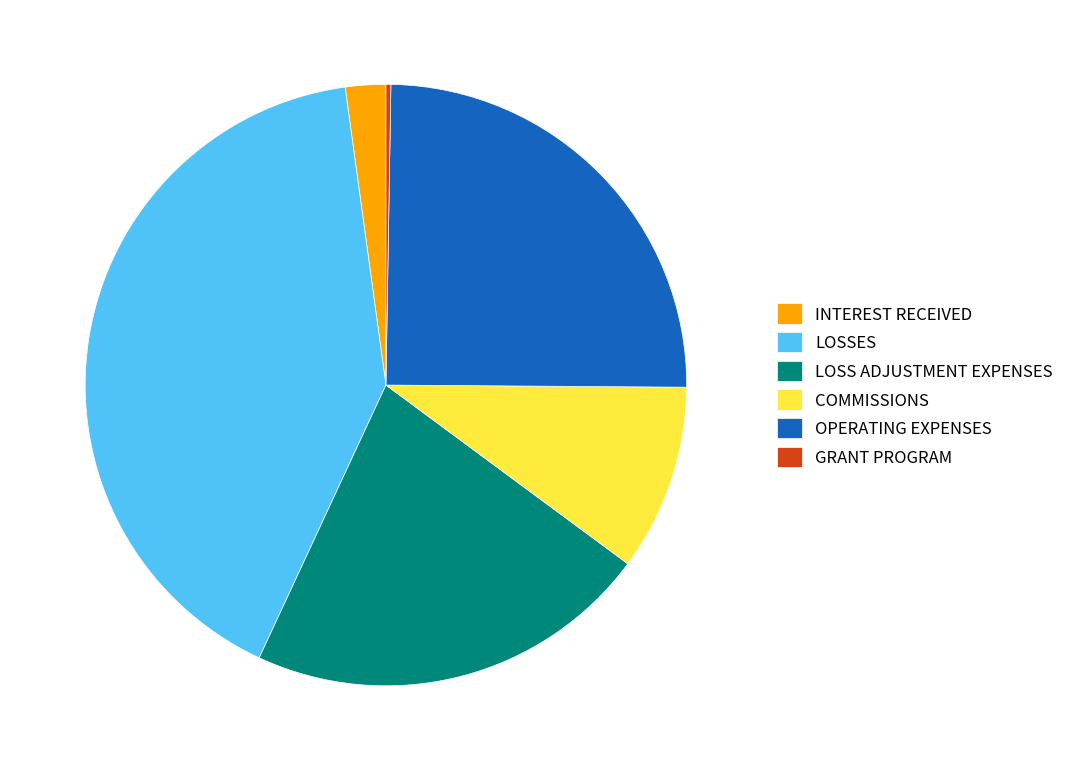

Which has a higher value, INTEREST RECEIVED or OPERATING EXPENSES?

OPERATING EXPENSES